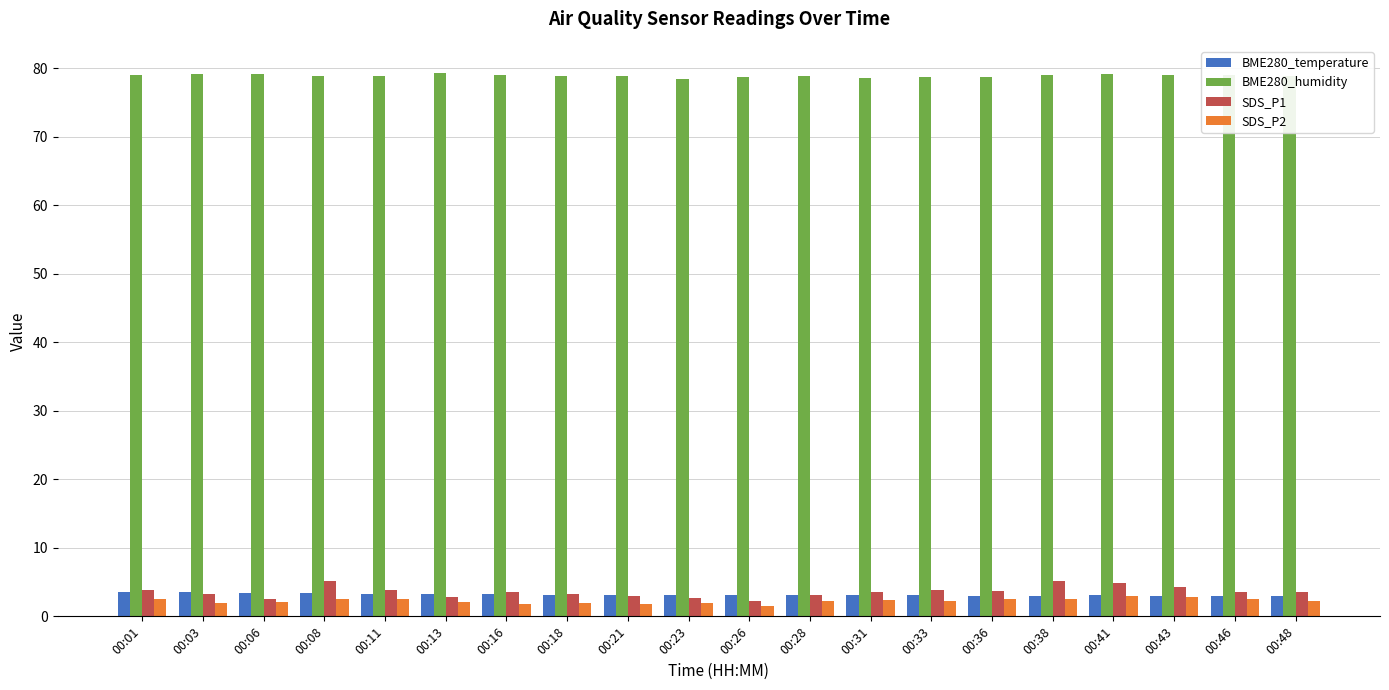

What is the spread (max minus min) of values at 00:41?

76.2